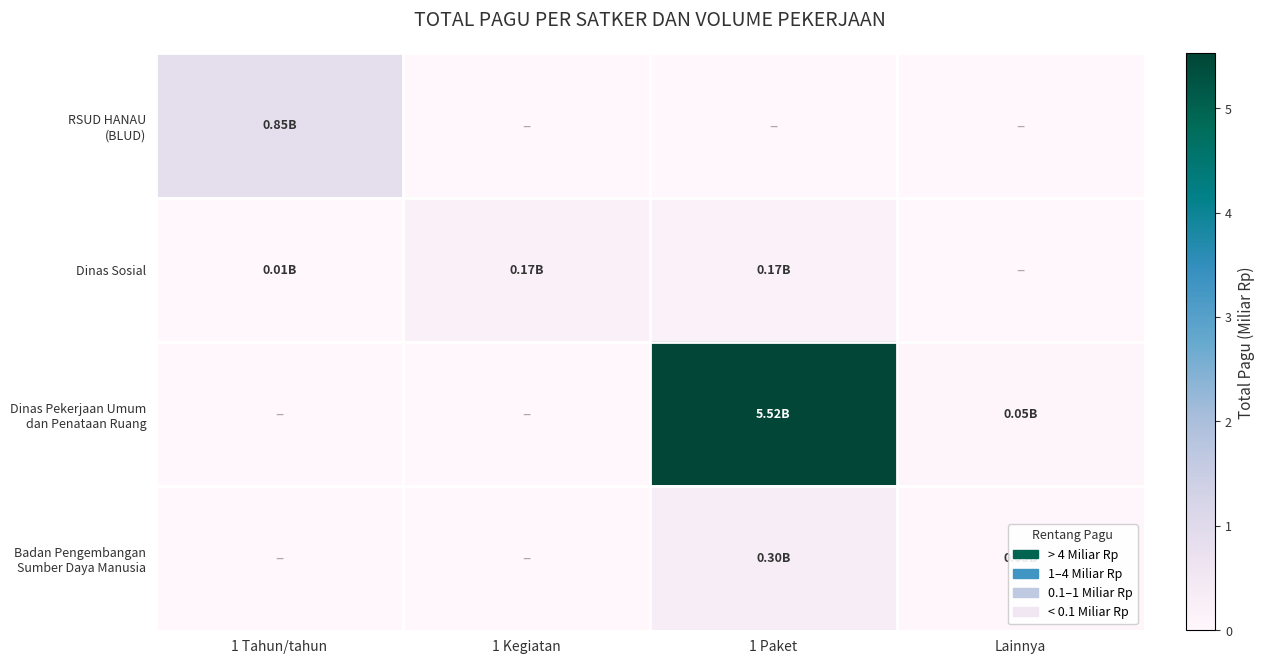

How many distinct data groups are displayed?

4